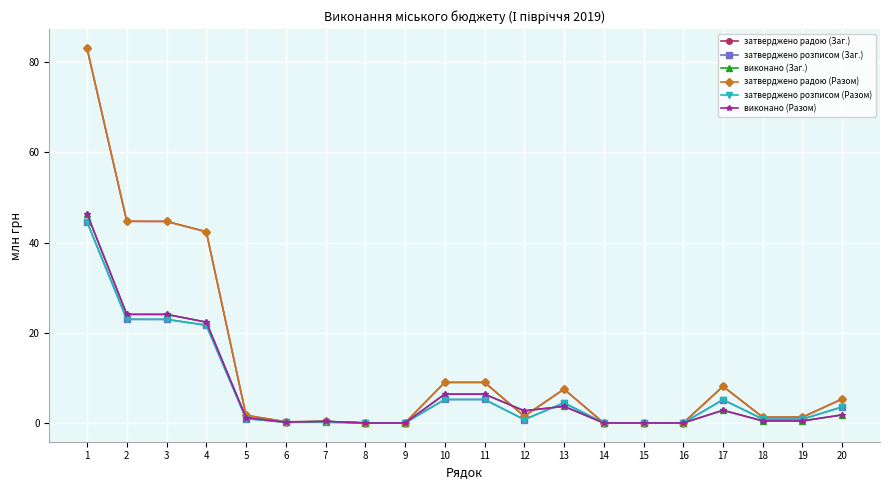

Does the chart have visible grid lines?

Yes